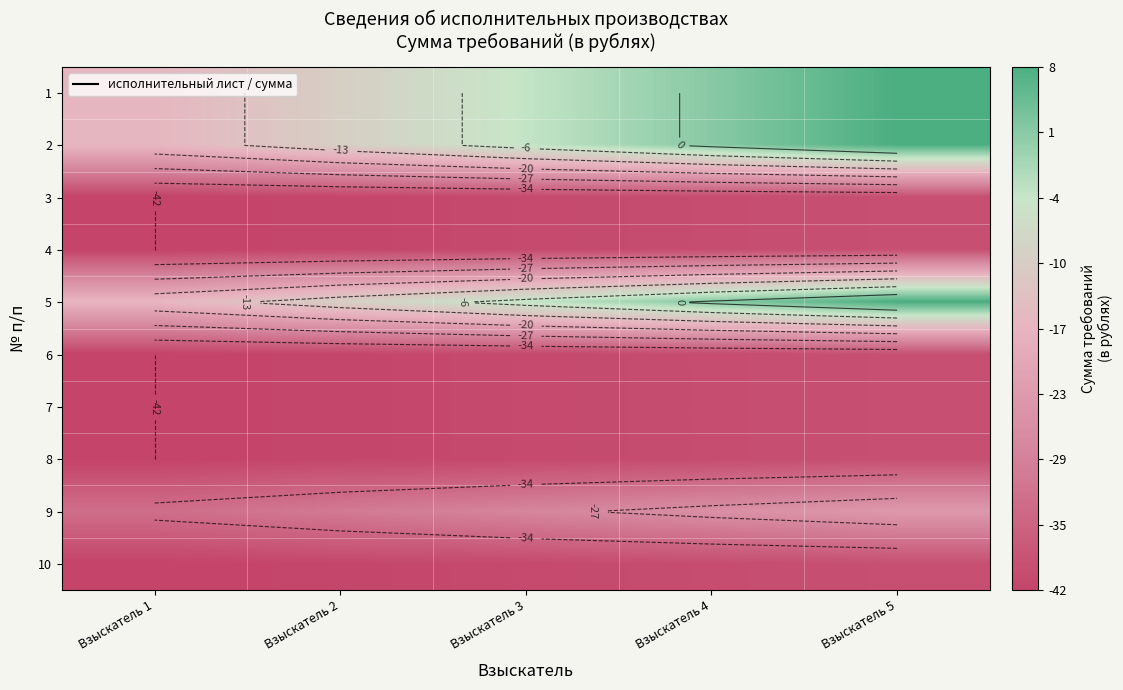

At which label does 5 reach its minimum?

Взыскатель 1